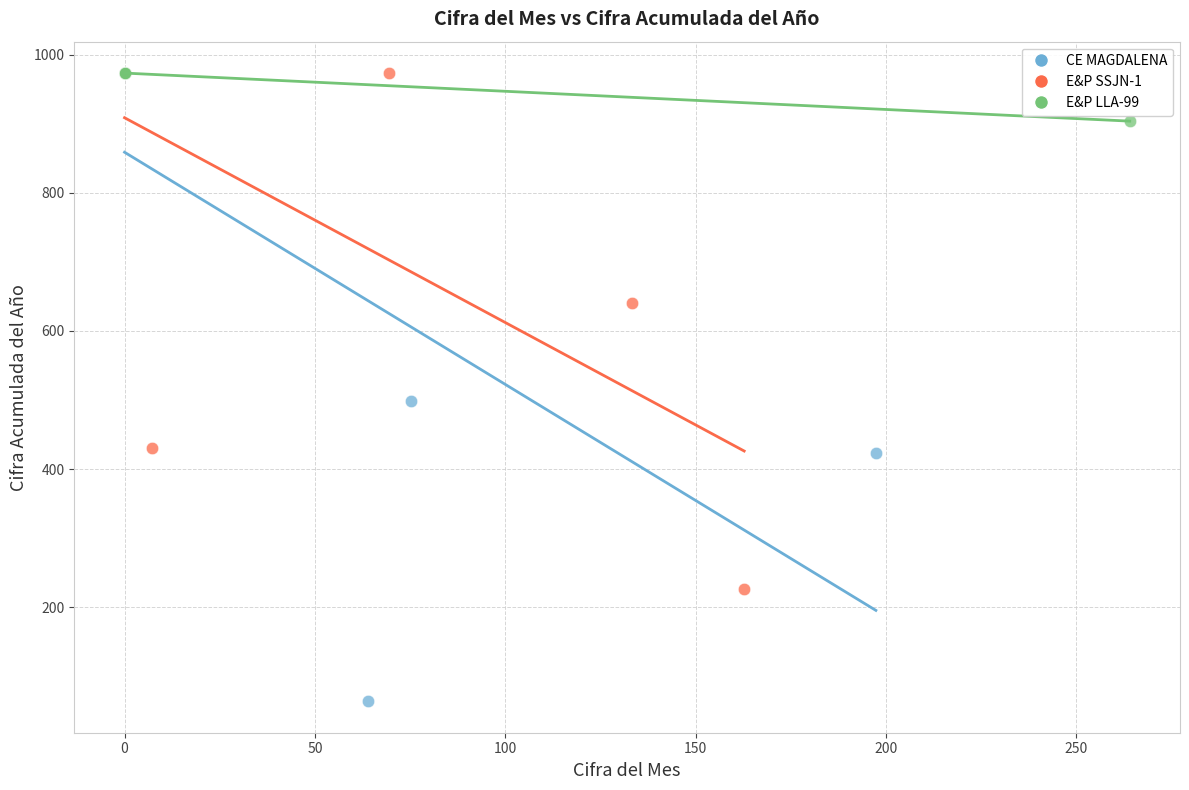

Which series reaches the minimum Y coordinate?

CE MAGDALENA